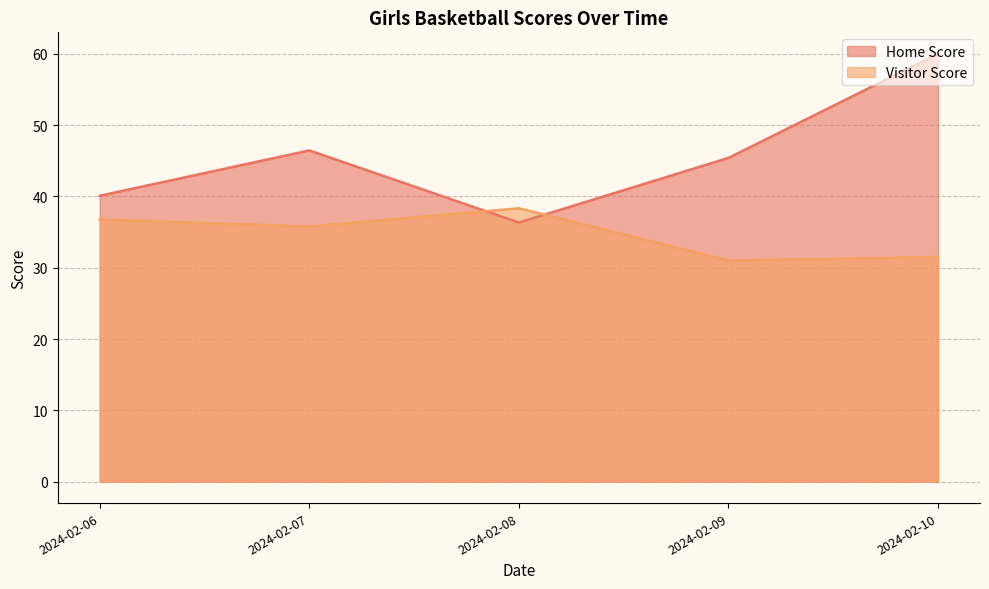

Read the Visitor Score value at 2024-02-09.

31.0